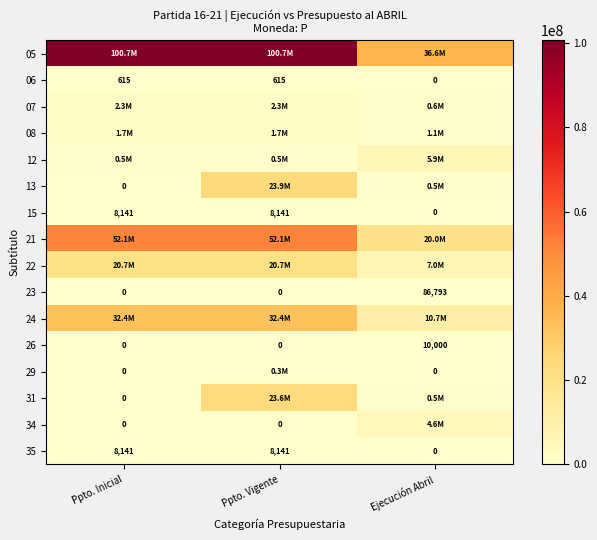

Is it true that 23 equals -32912 at Ppto. Vigente?

False